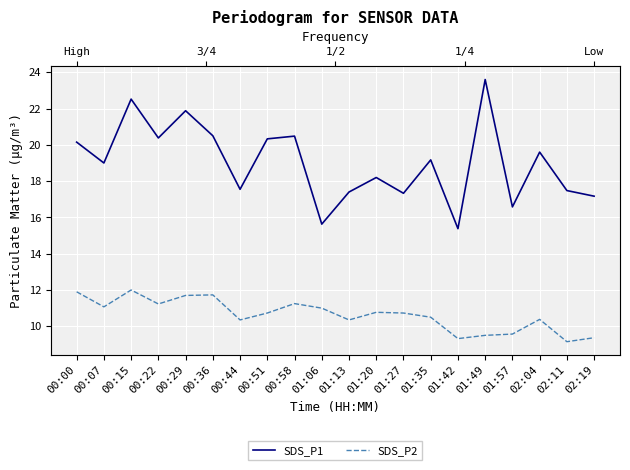

Between 00:15 and 01:42, which series saw the biggest shift?

SDS_P1